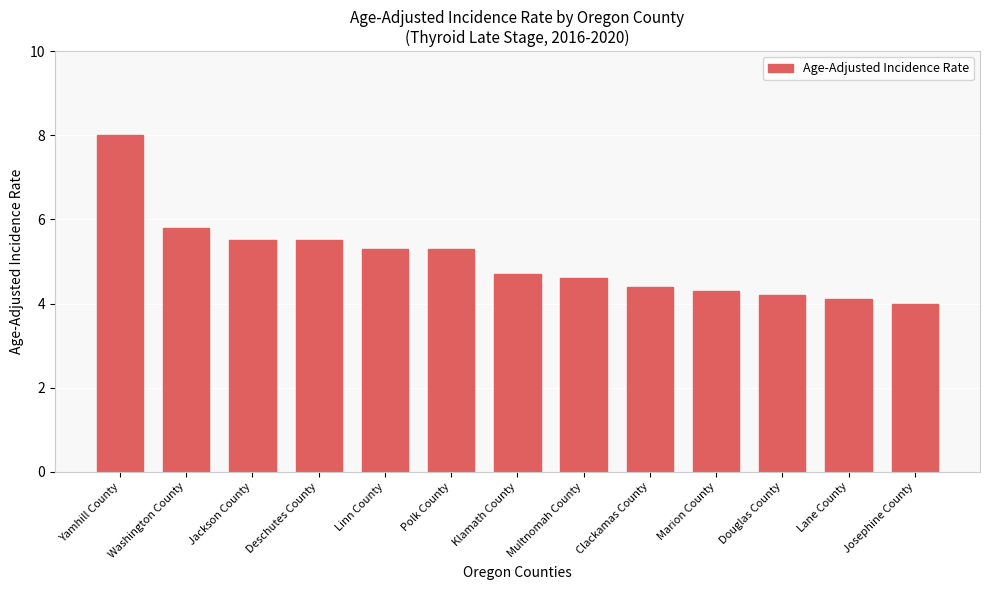

Read the value at Linn County.

5.3